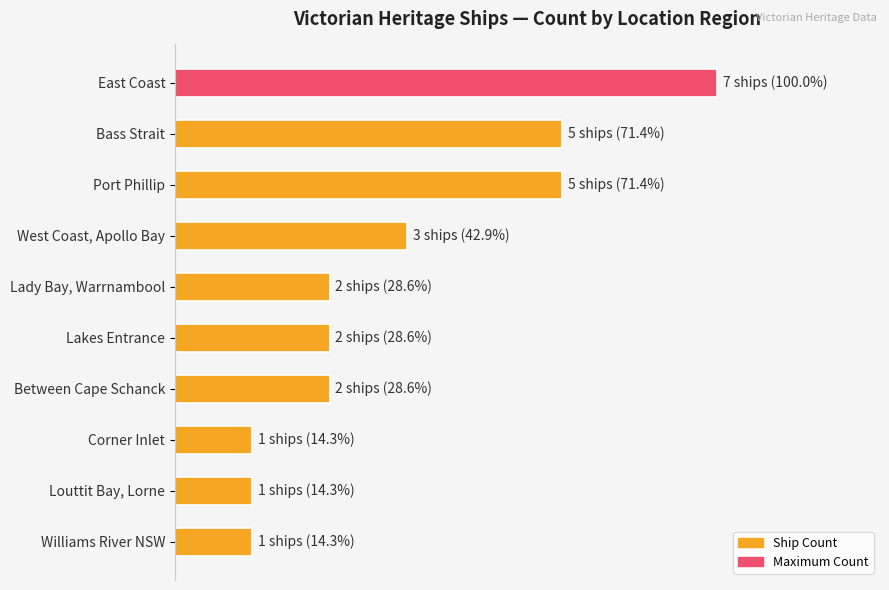

Count the number of categories in the chart.

10